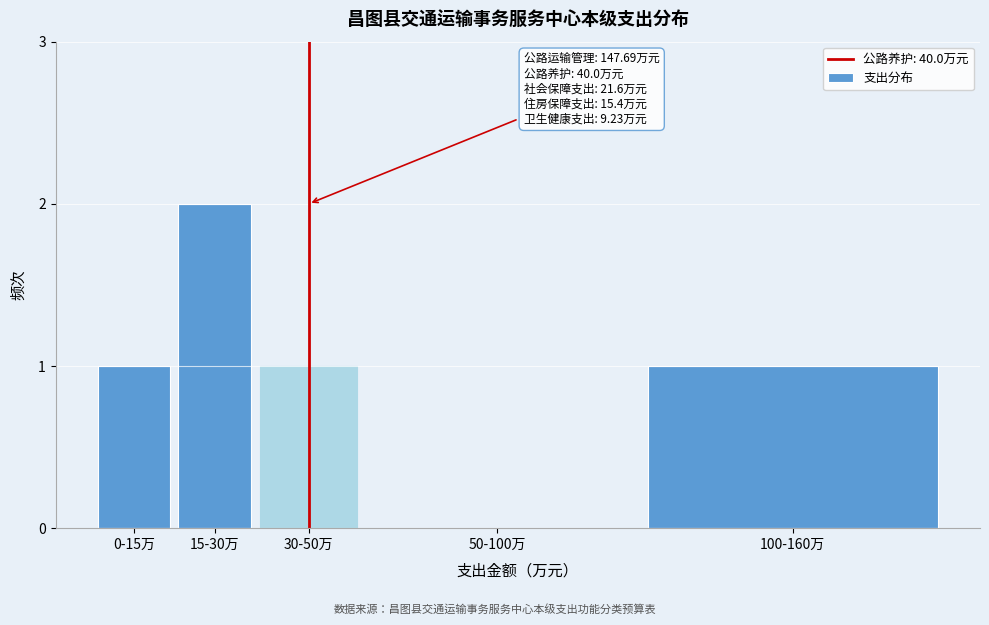

Reading left to right, transcribe all the data shown in this chart.

0-15万=1	15-30万=2	30-50万=1	50-100万=0	100-160万=1